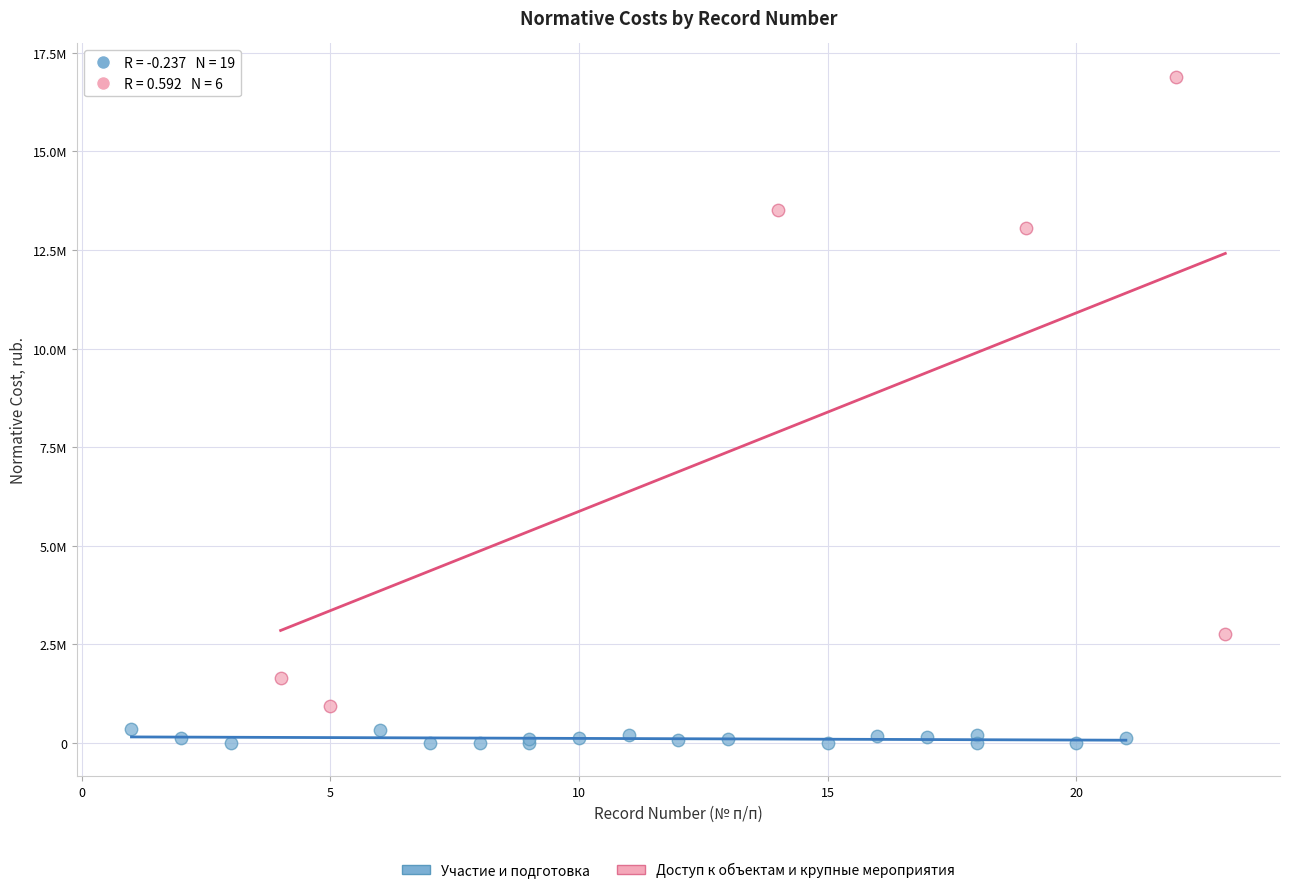

What are all the series names shown in the legend?

Участие и подготовка, Доступ к объектам и крупные мероприятия